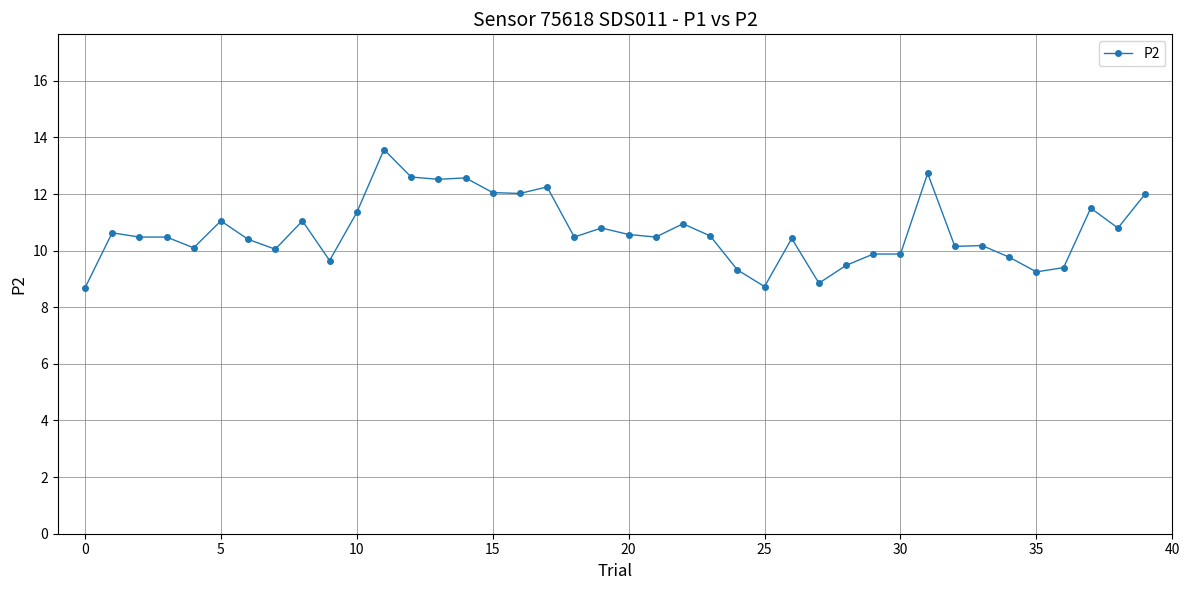

What is the greatest value displayed?

13.6